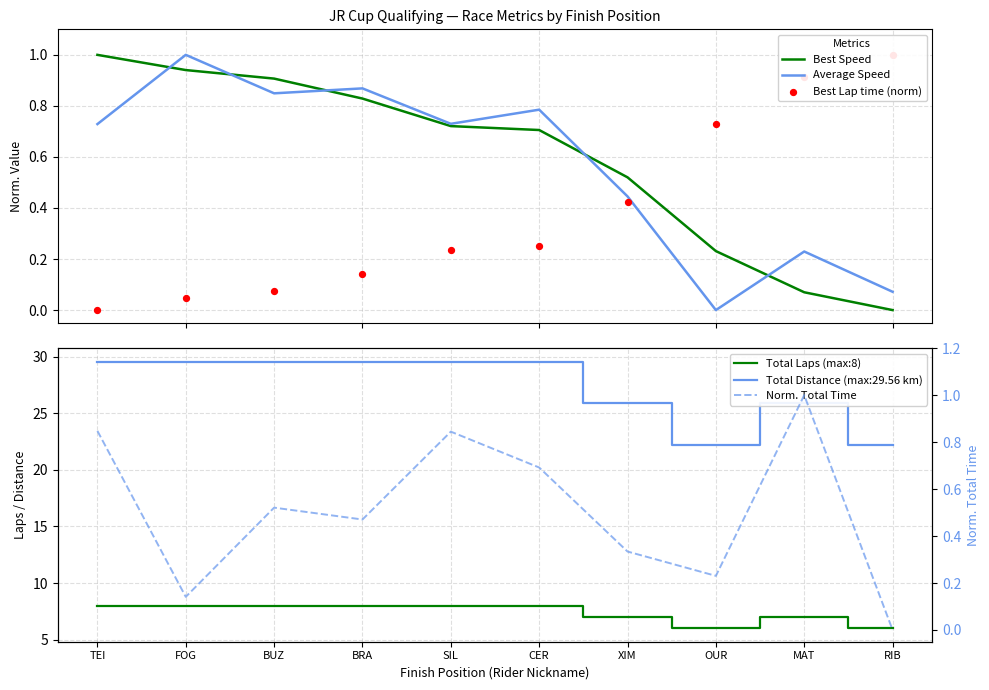

At which category is the sum across all series the highest?

TEI